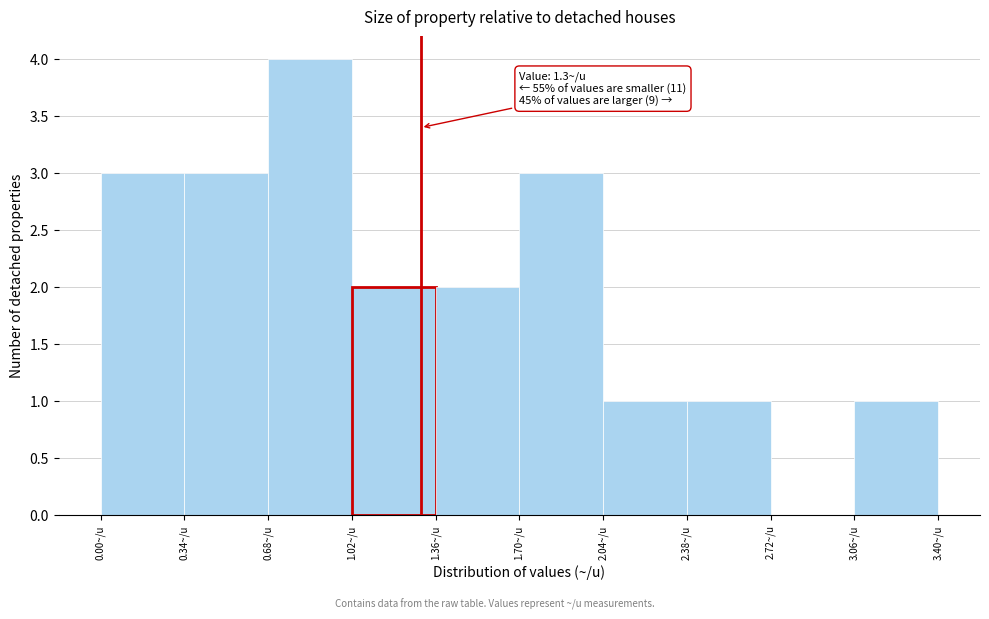

Over which range of the x-axis is the bar tallest?

0.68 to 1.02